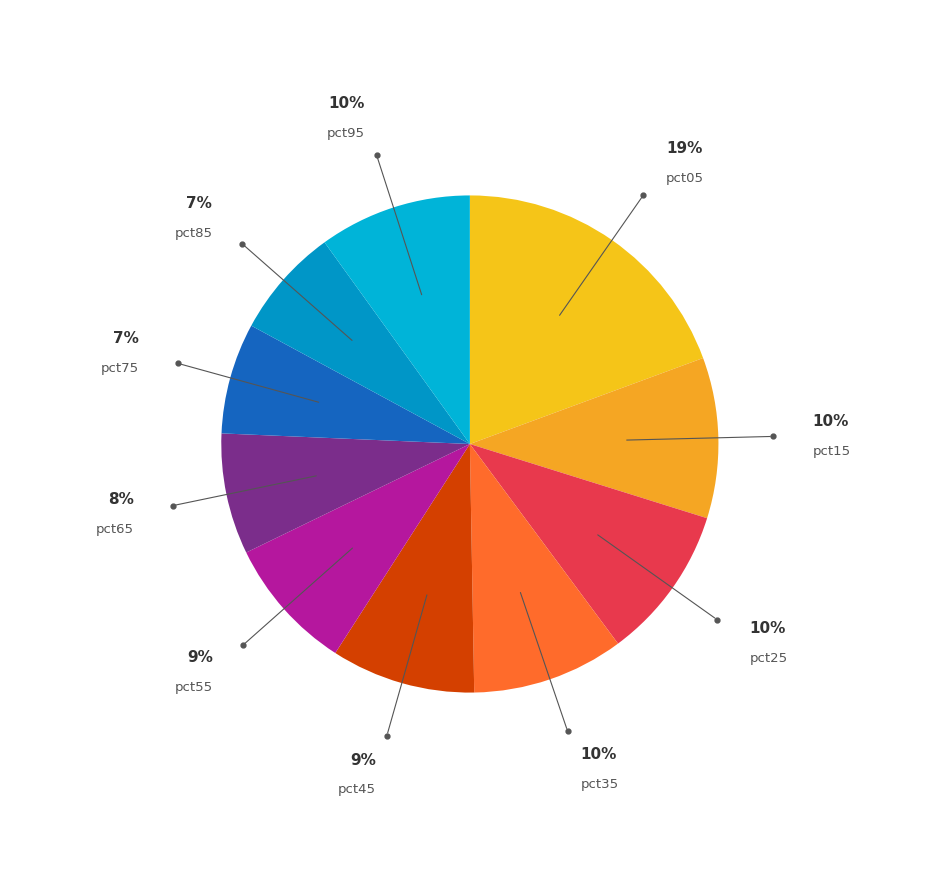

Is it true that pct55 is 1% of the pie?

False